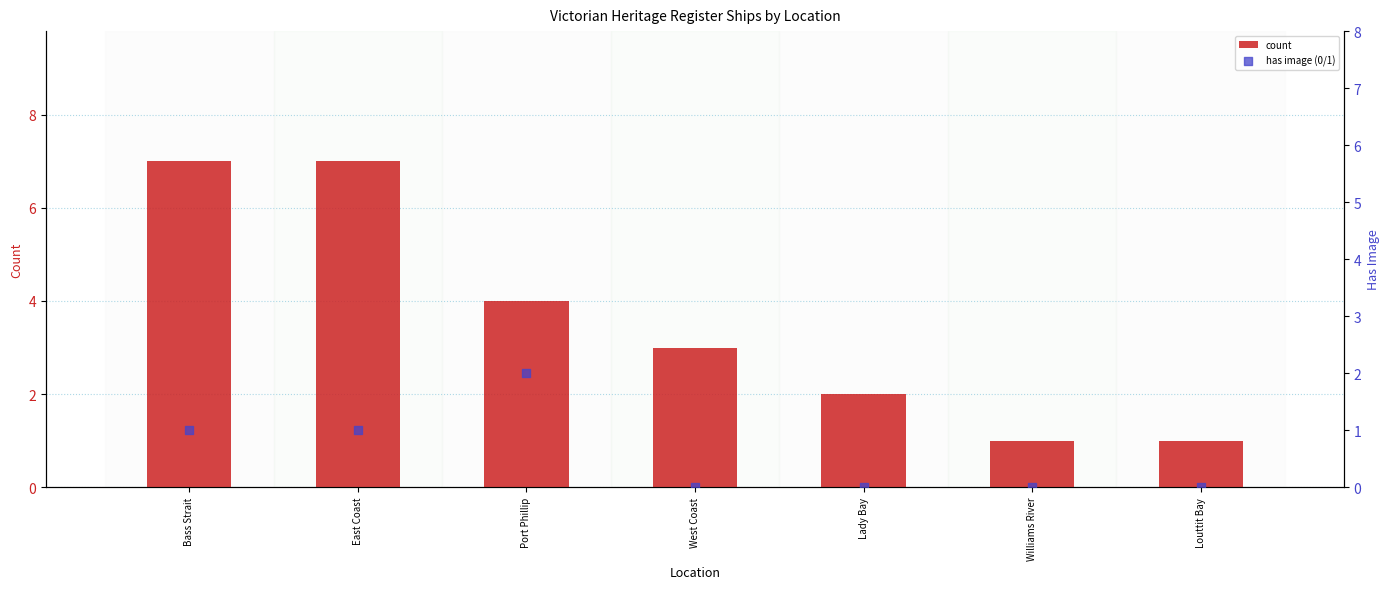

At which category is the sum across all series the highest?

Bass Strait